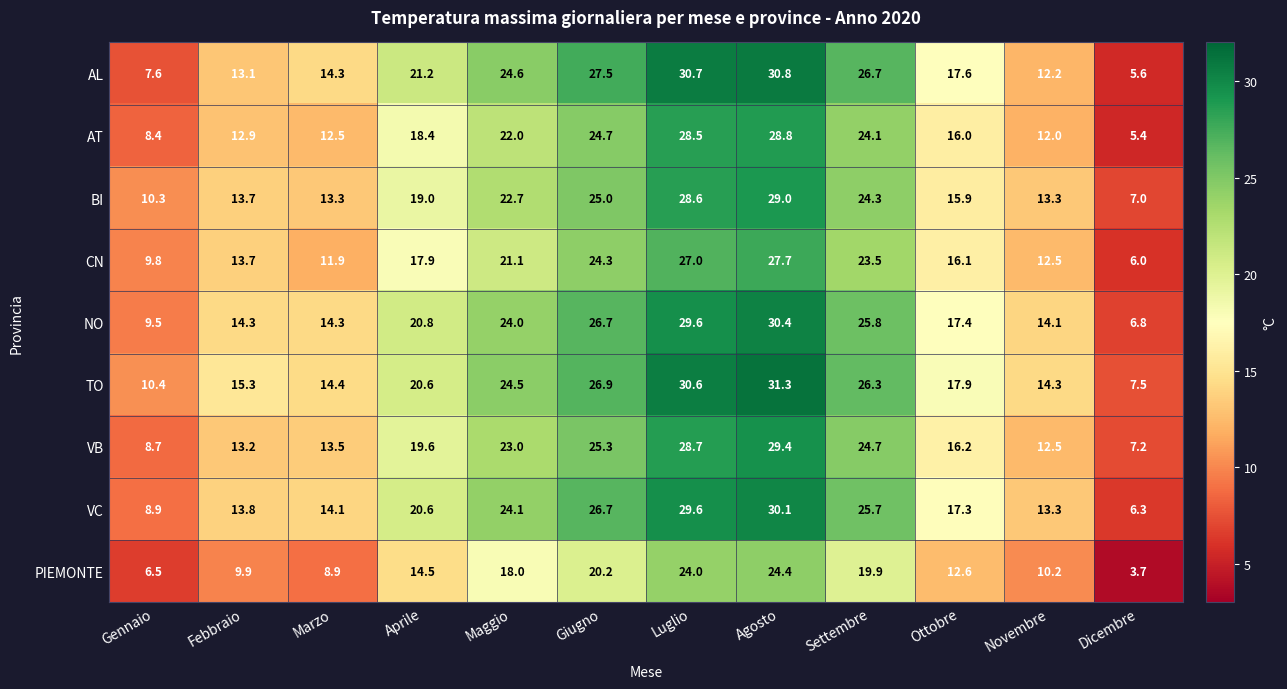

Where is VC nearest to the value 18?

Ottobre